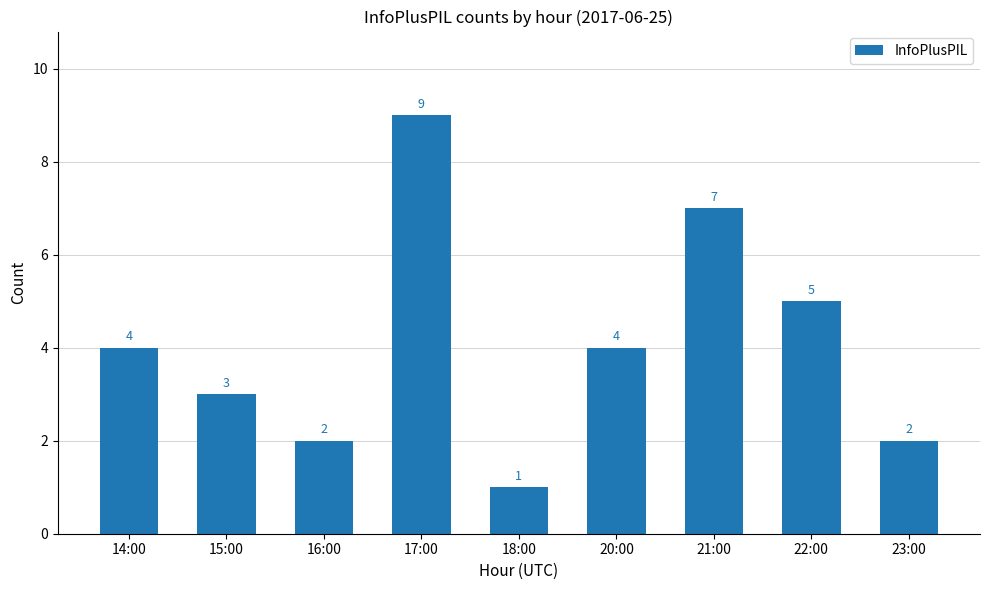

What is the change in value from 17:00 to 18:00?

-8